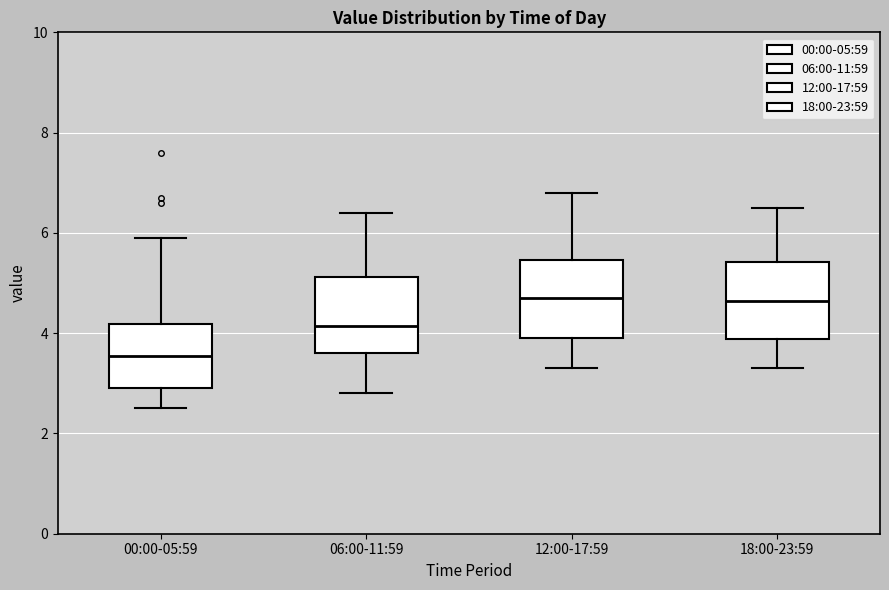

Where does the lower whisker of the box for 12:00-17:59 end on the y-axis? The values are not printed on the chart, so give them approximately, as read against the axis.

3.4